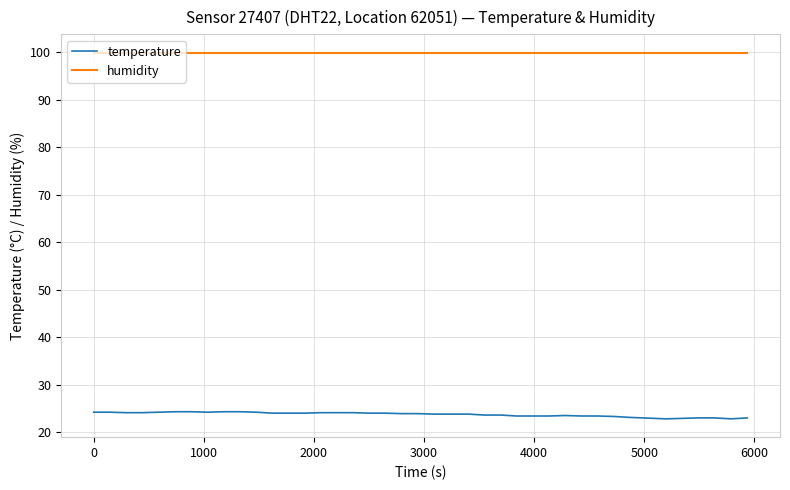

True or false: temperature and humidity intersect in this chart.

False